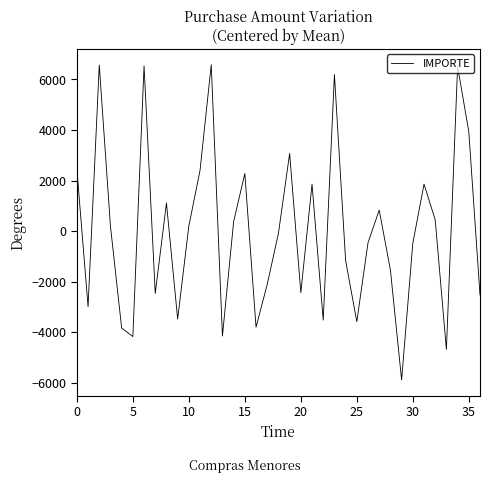

What is the difference between the maximum and minimum values?

12469.9